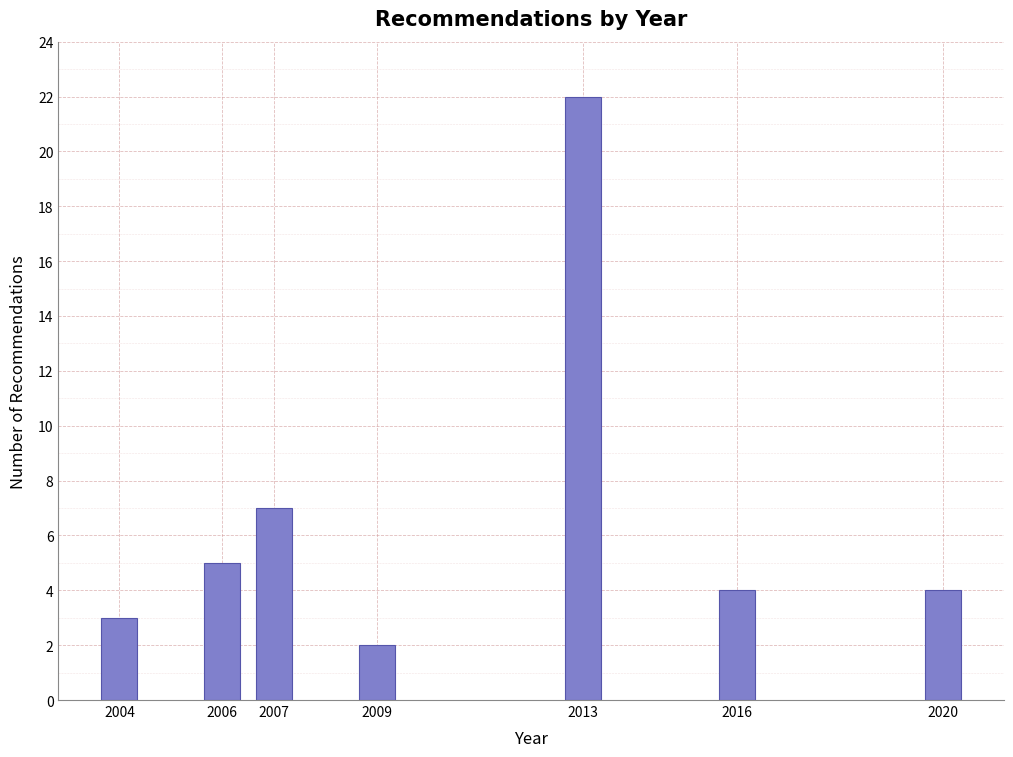

Reading left to right, list all the values displayed in this chart.

2004=3	2006=5	2007=7	2009=2	2013=22	2016=4	2020=4